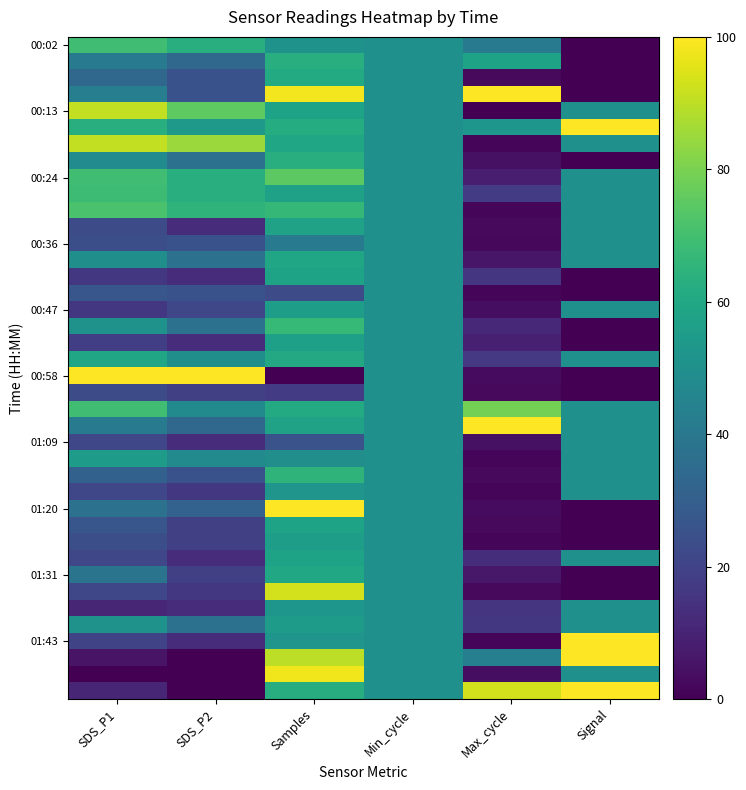

How many series are shown in this chart?

40